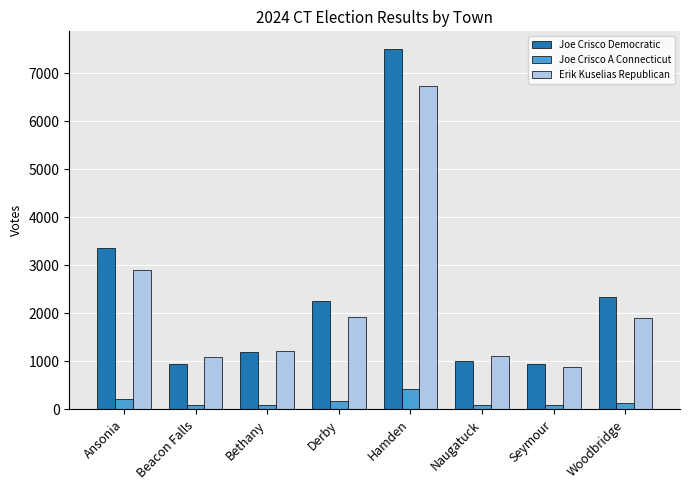

List the series in order of their peak value, highest first.

Joe Crisco Democratic, Erik Kuselias Republican, Joe Crisco A Connecticut